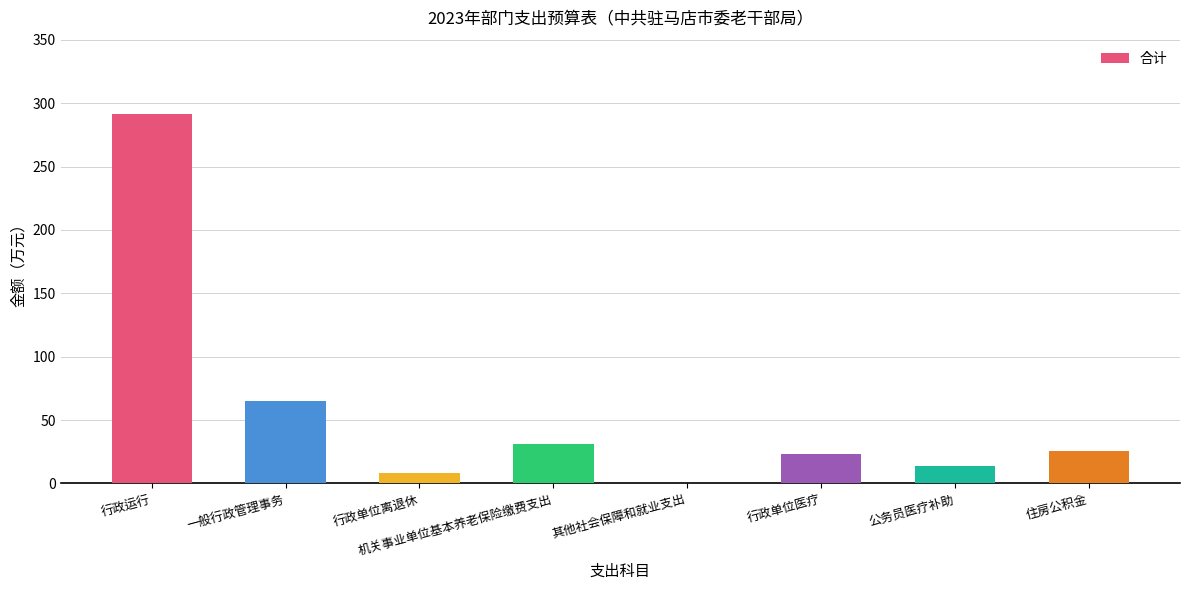

Between 公务员医疗补助 and 行政单位医疗, which is larger?

行政单位医疗